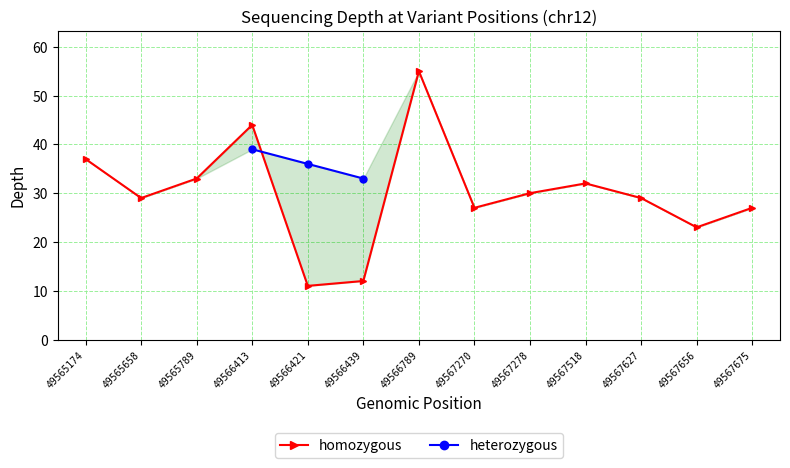

Reading left to right, extract all data points from this chart.

37	29	33	44	11	12	55	27	30	32	29	23	27